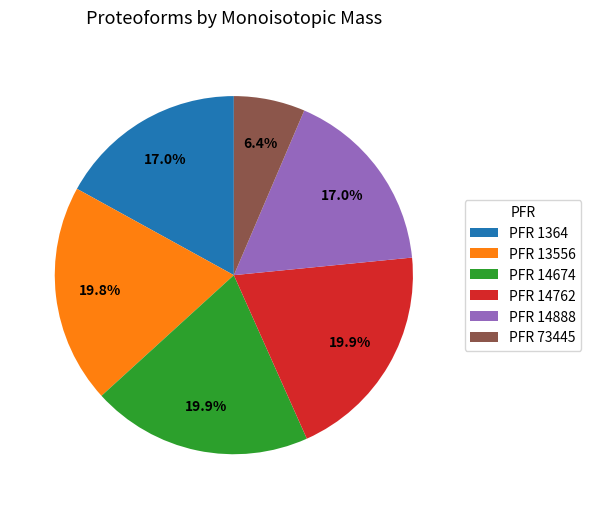

To the nearest percent, what is the average slice percentage?

17%